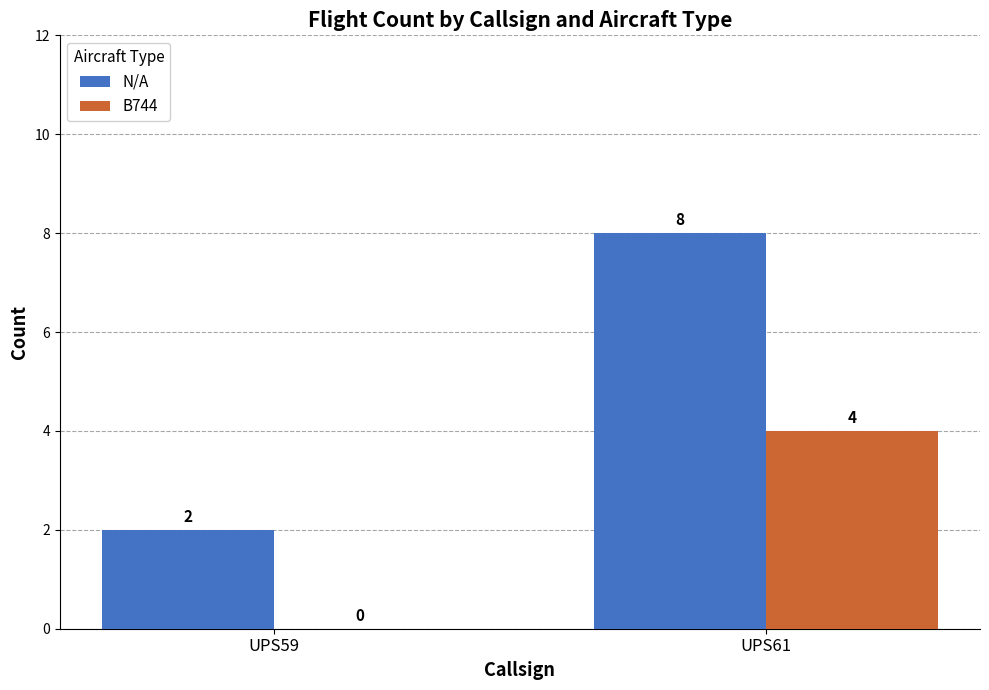

Which series has the largest range (max minus min)?

N/A